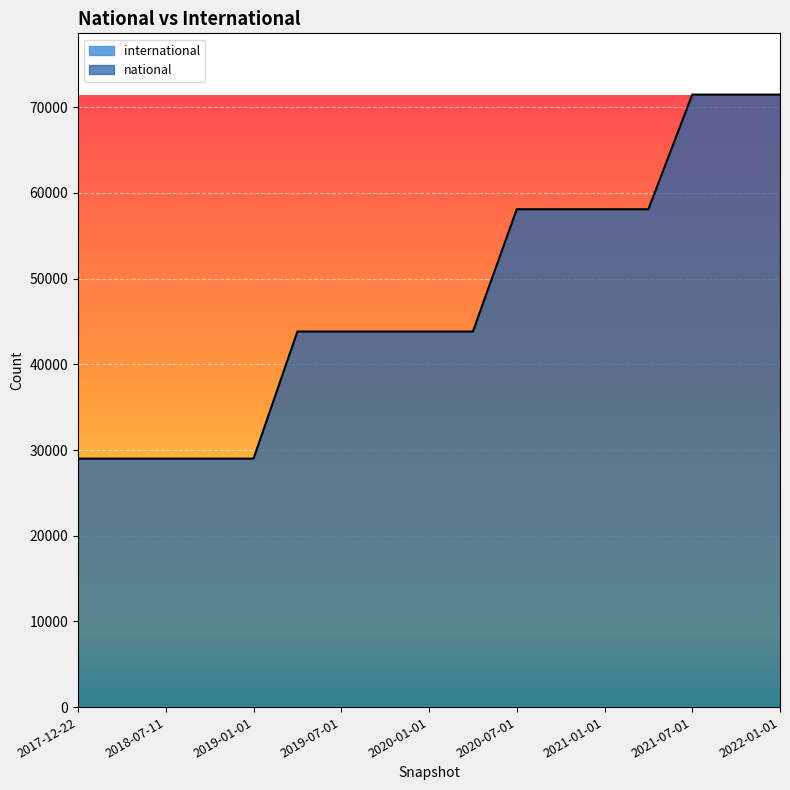

What is the minimum value shown in the chart?

29000